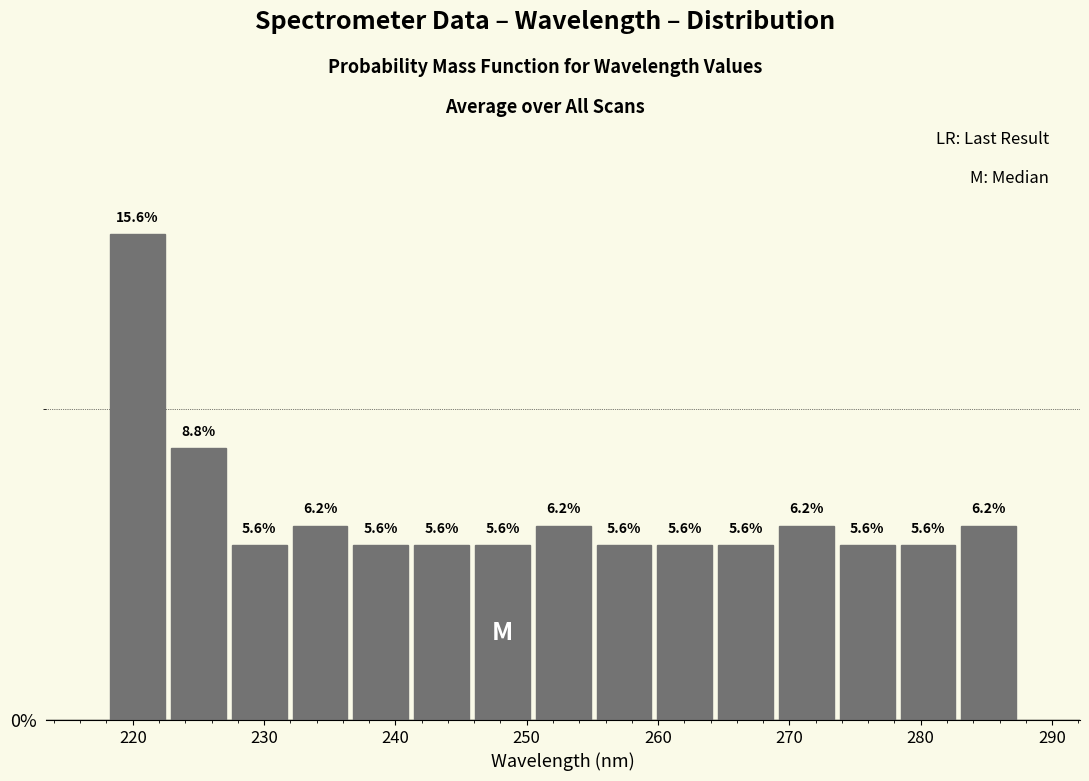

Reading left to right, transcribe this chart: for each bar, give the range it covers on the x-axis and its height. The bar edges are not printed on the chart, so give them approximately, as read against the axis.

218 to 223: 15.6
223 to 227: 8.8
227 to 232: 5.6
232 to 237: 6.2
237 to 241: 5.6
241 to 246: 5.6
246 to 250: 5.6
250 to 255: 6.2
255 to 260: 5.6
260 to 264: 5.6
264 to 269: 5.6
269 to 274: 6.2
274 to 278: 5.6
278 to 283: 5.6
283 to 288: 6.2